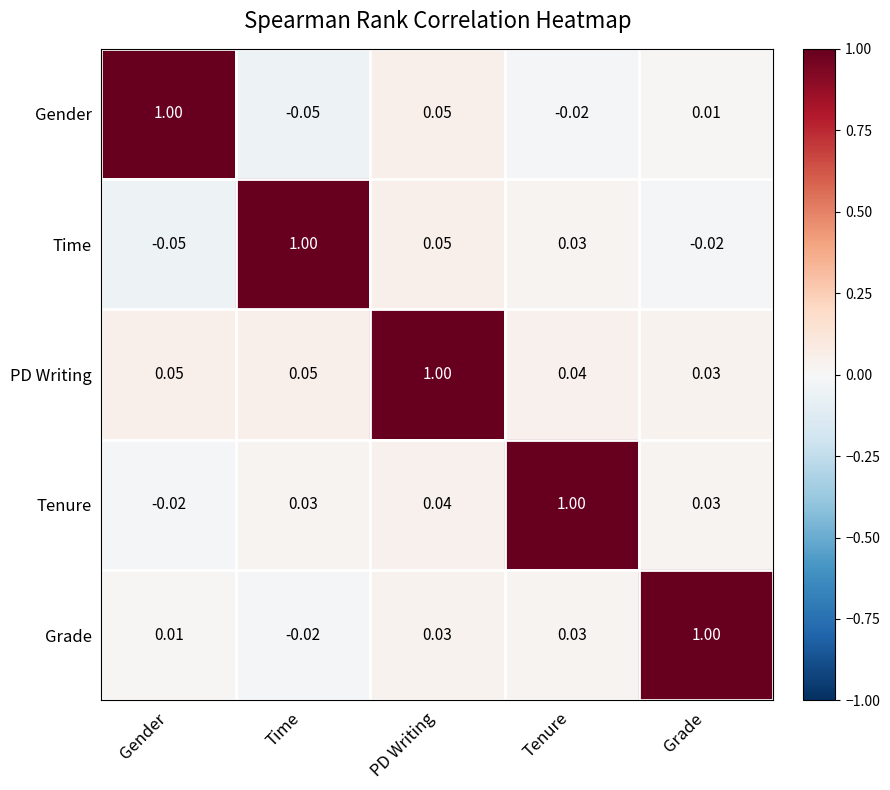

At which label does Time reach its peak?

Time